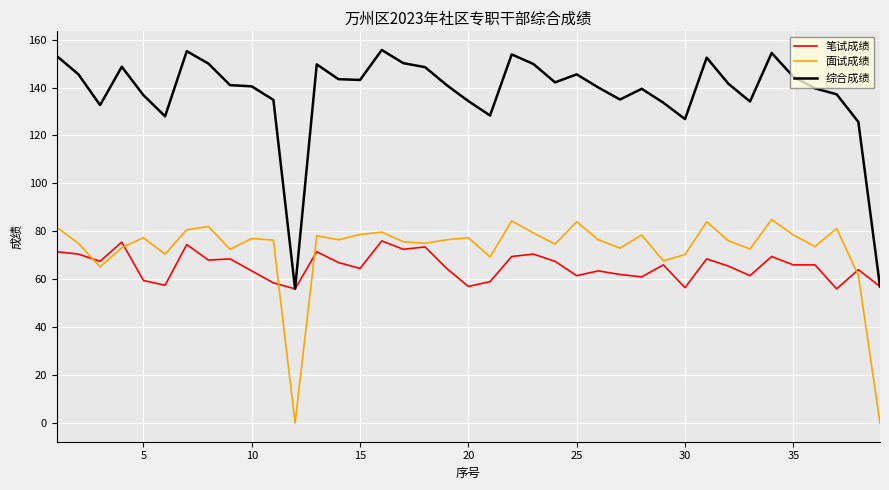

Which series has the widest spread of values?

综合成绩